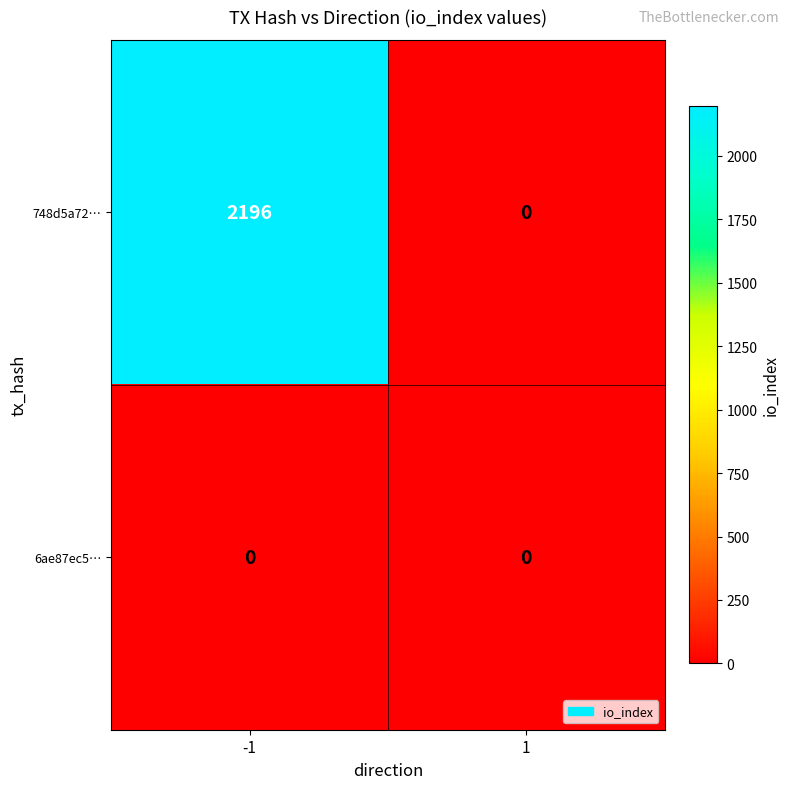

What is the sum of the 748d5a72… values at -1 and 1?

2196